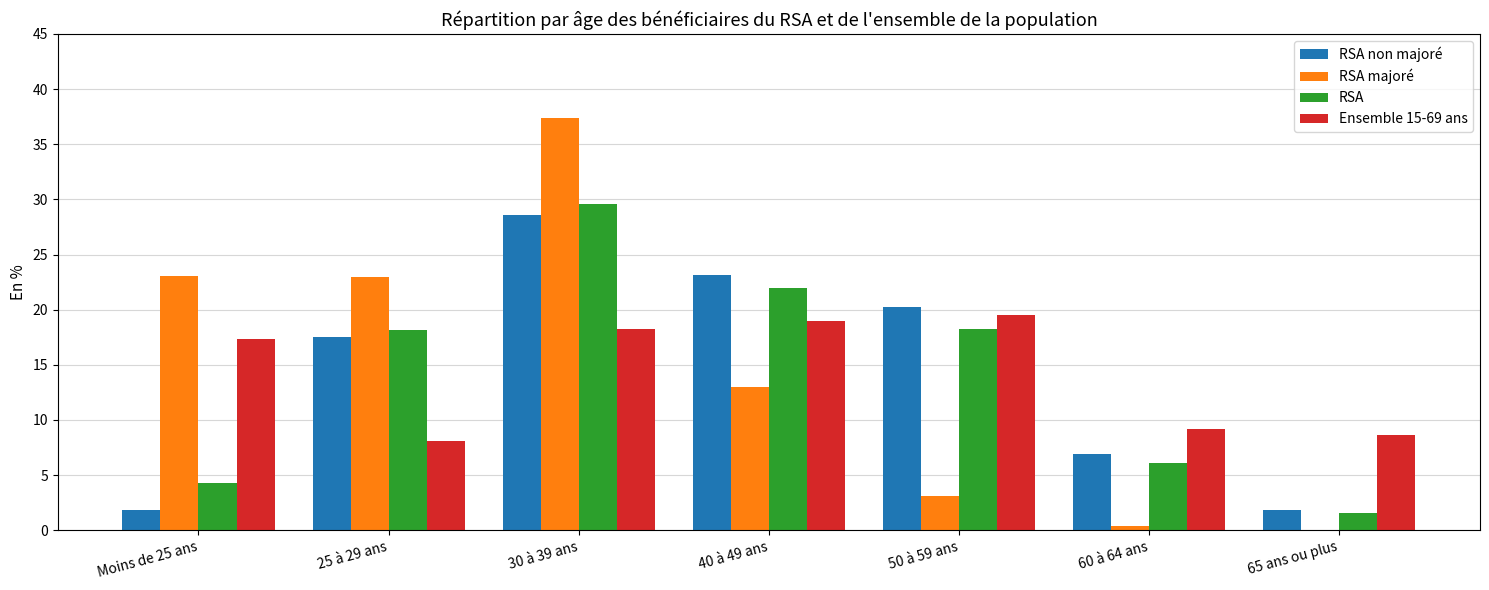

Which label corresponds to the largest value in the chart?

30 à 39 ans